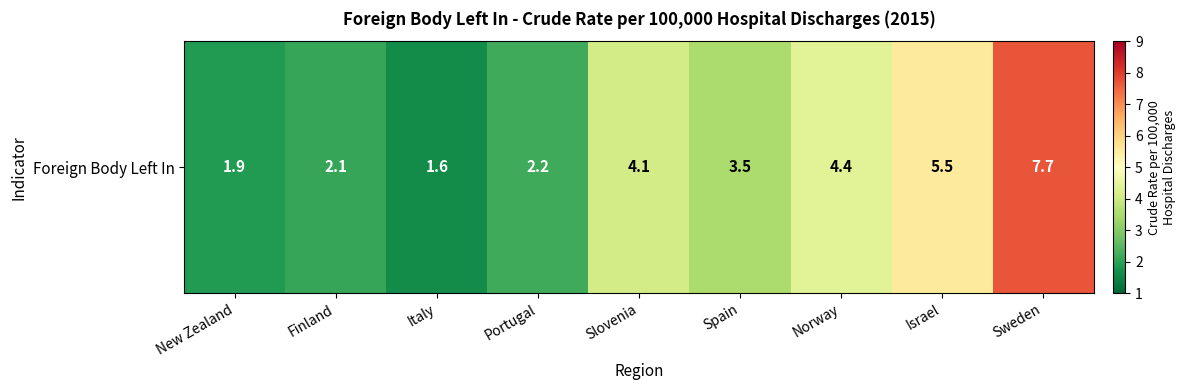

Reading right to left, transcribe all the data shown in this chart.

7.7	5.5	4.4	3.5	4.1	2.2	1.6	2.1	1.9